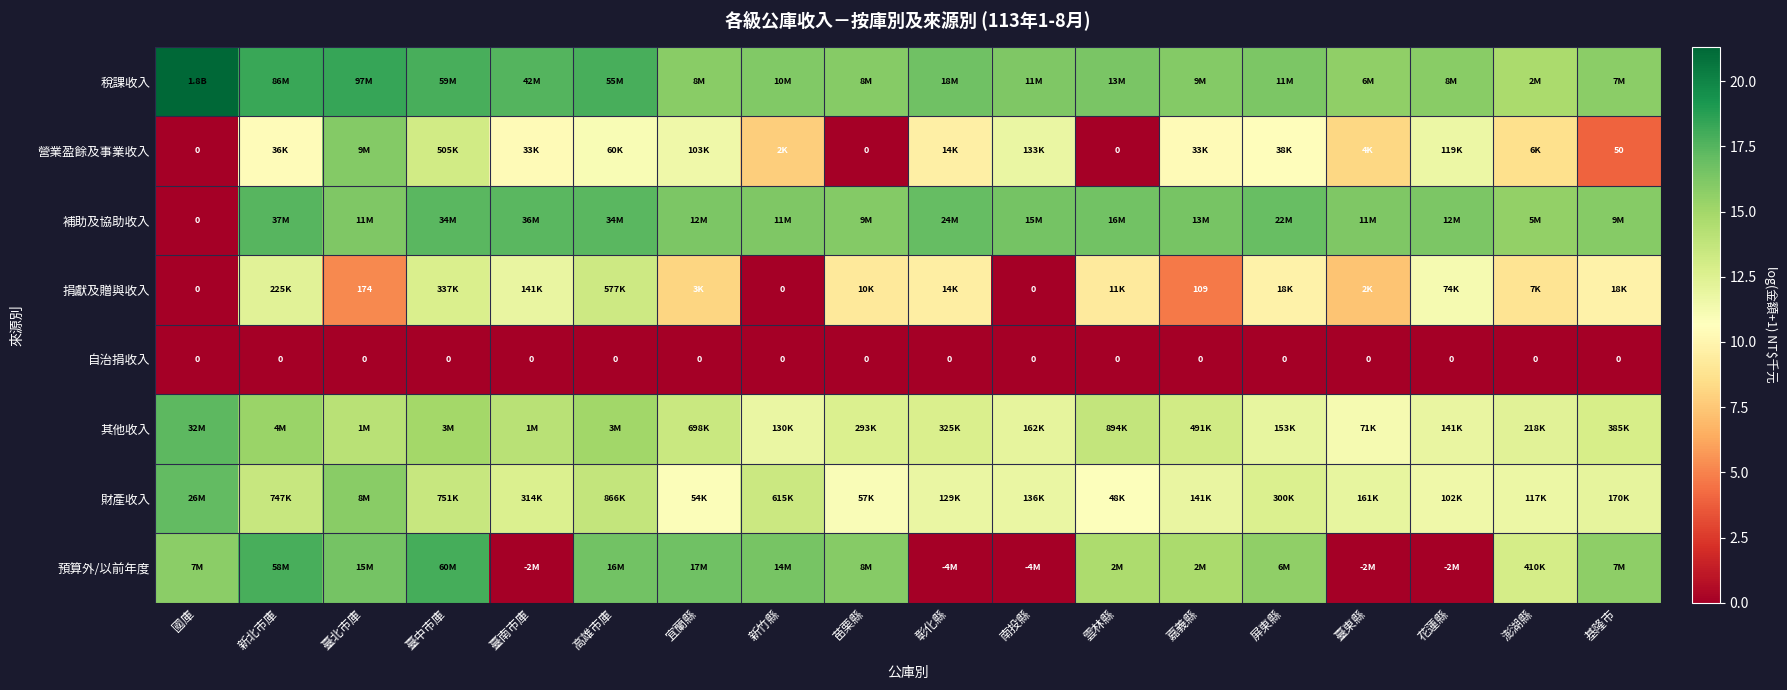

How many data points does each series have?

18